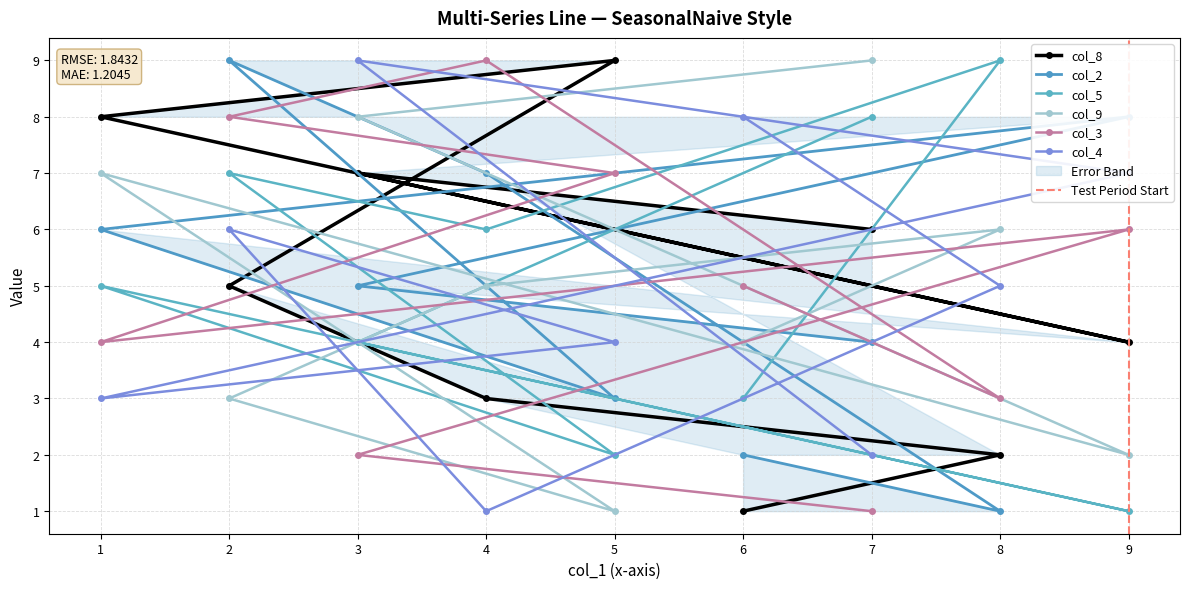

What is the average value of the col_8 series?

5